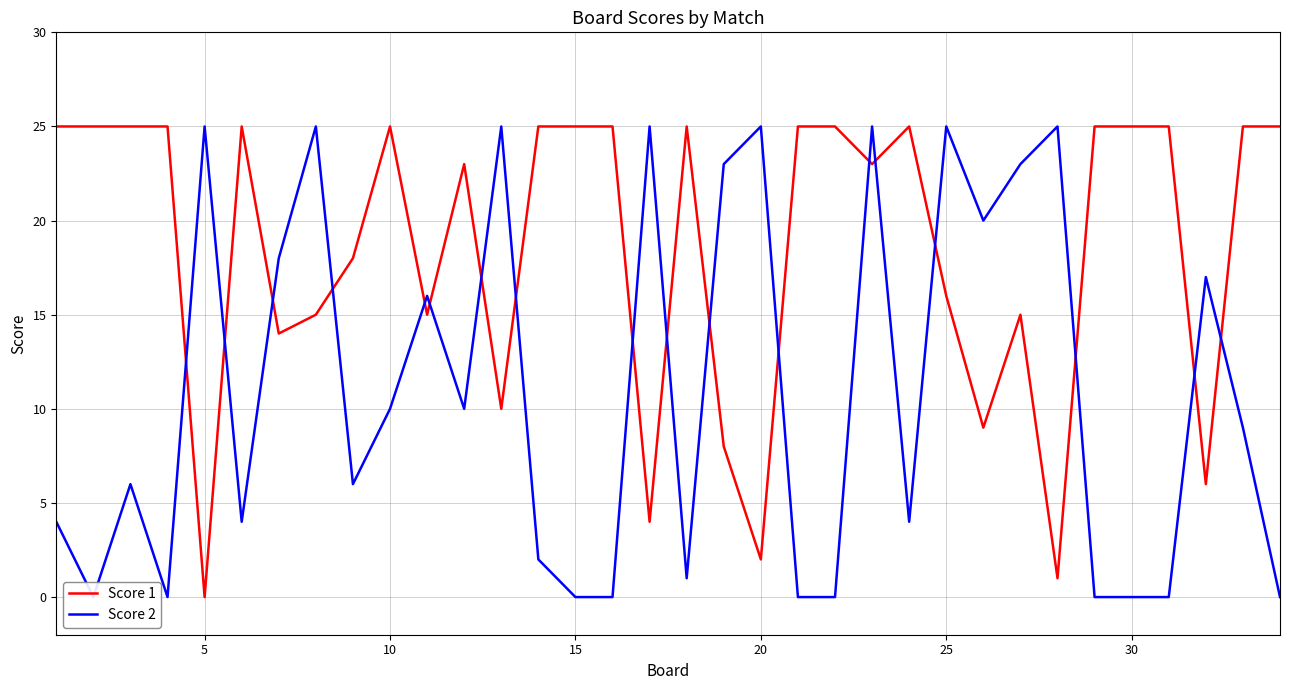

Is it true that Score 1 equals 0 at 5?

True